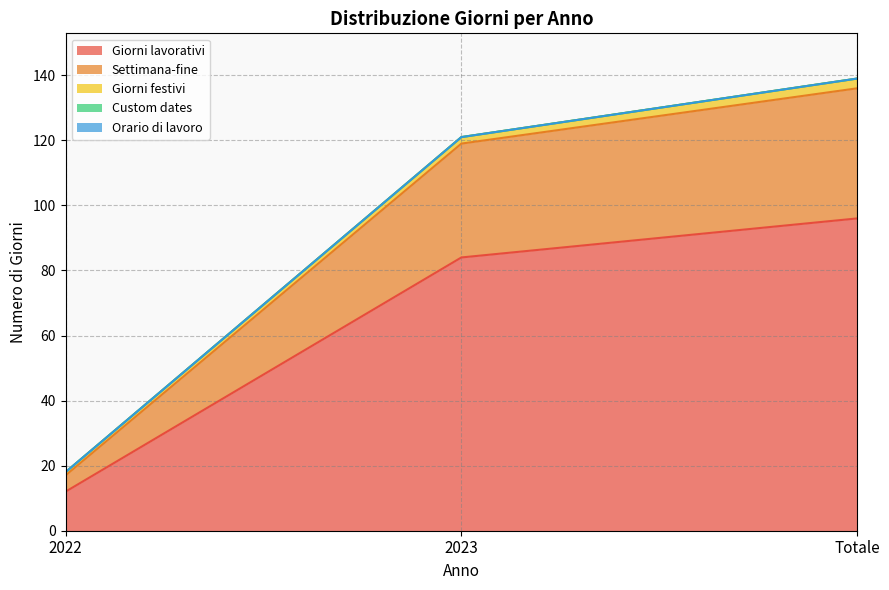

At which label does Custom dates reach its peak?

2022